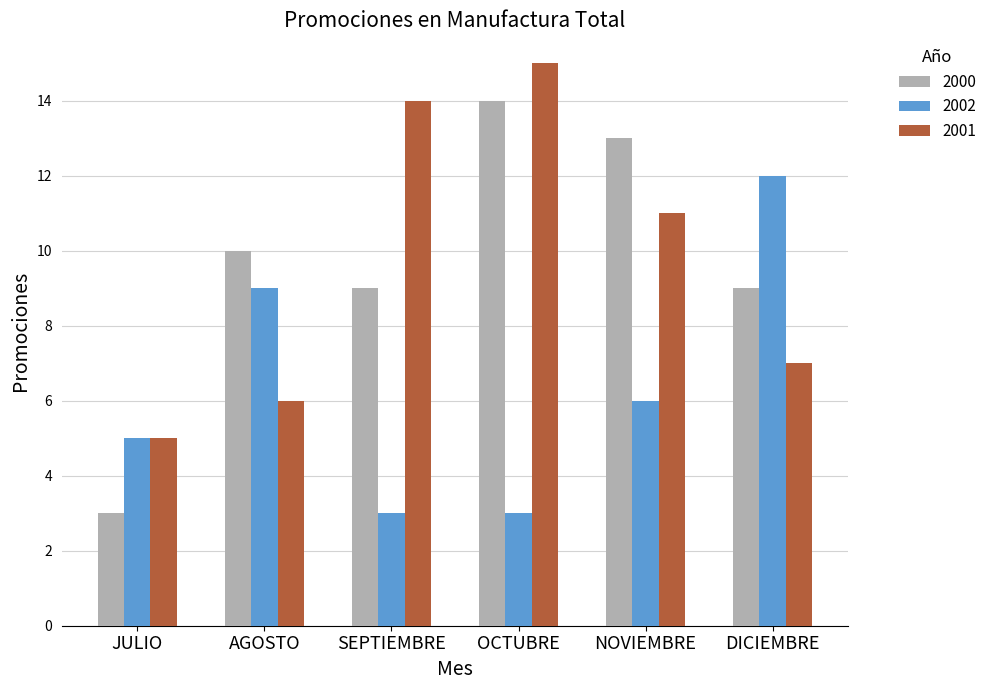

What is the difference between the 2002 values at AGOSTO and NOVIEMBRE?

3